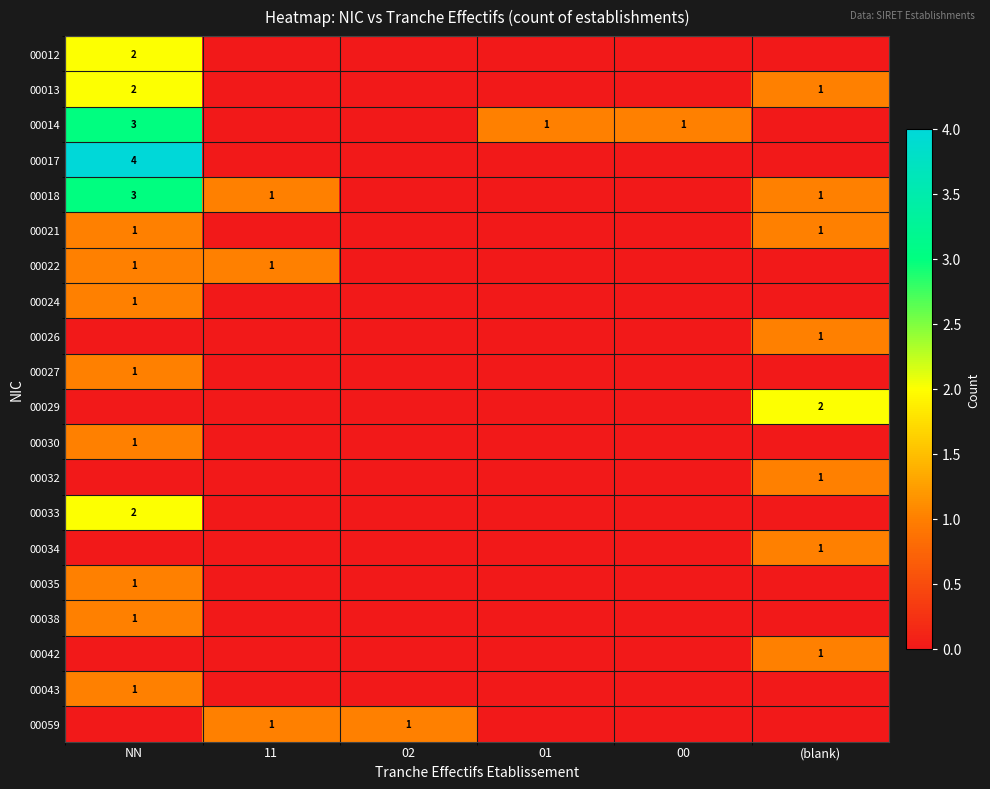

The value of 00012 at NN is 3. True or false?

False